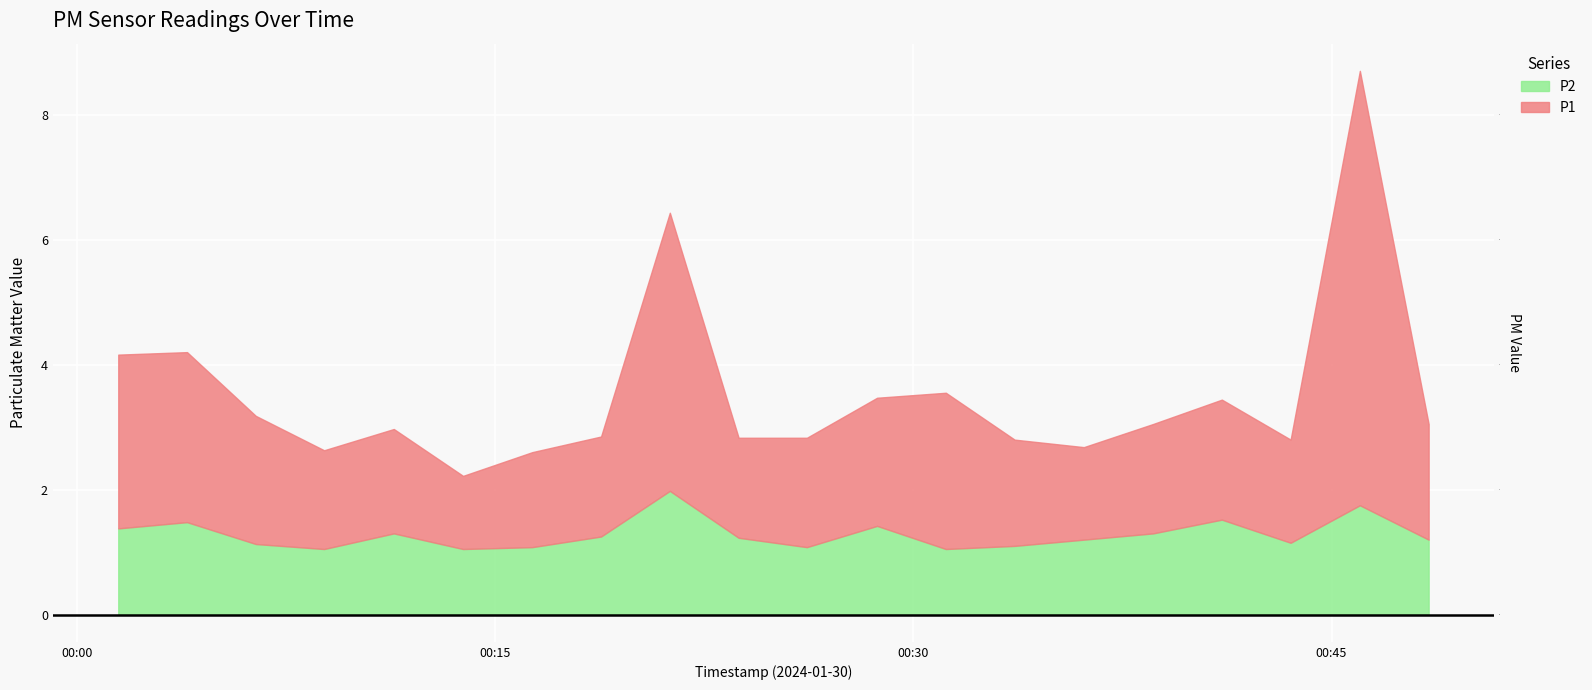

At which category does P2 reach its first local peak?

2024-01-30T00:03:57